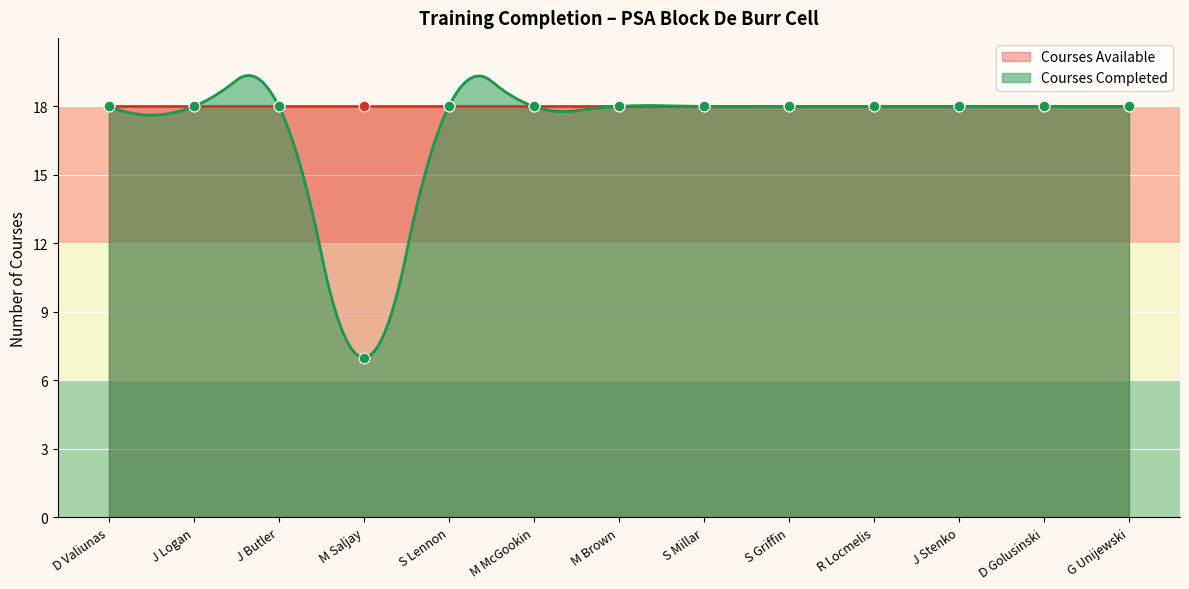

Approximately how many times larger is the value at D Golusinski compared to S Millar?

1.0